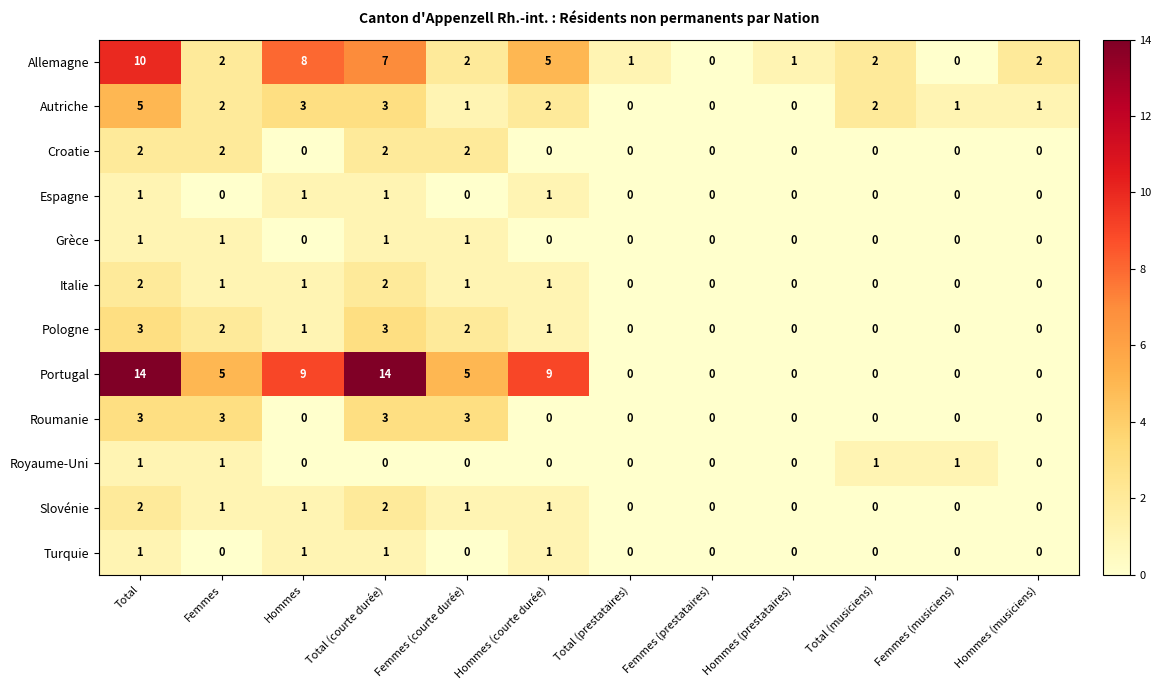

What is the spread (max minus min) of values at Total?

13